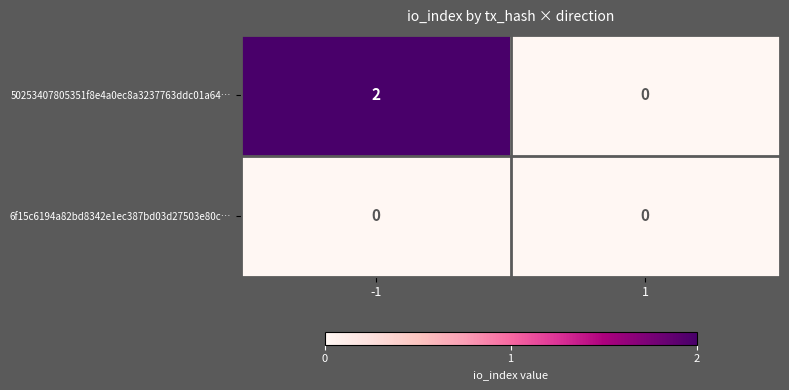

List the series in order of their peak value, lowest first.

6f15c6194a82bd8342e1ec387bd03d27503e80c…, 50253407805351f8e4a0ec8a3237763ddc01a64…